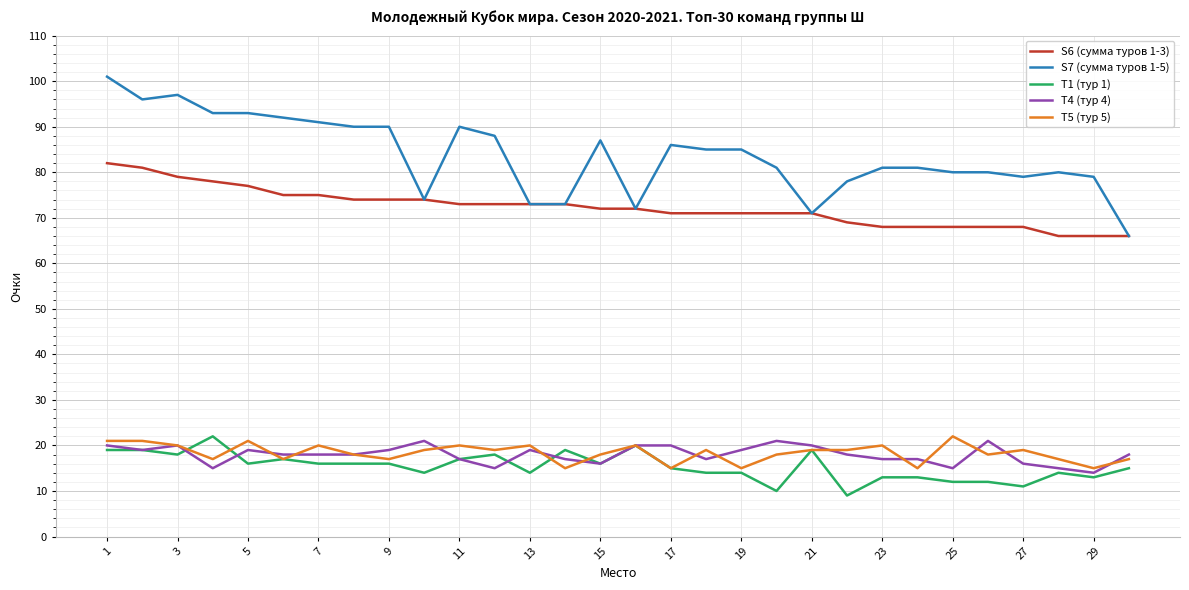

How many T5 (тур 5) values are between 17 and 20?

21